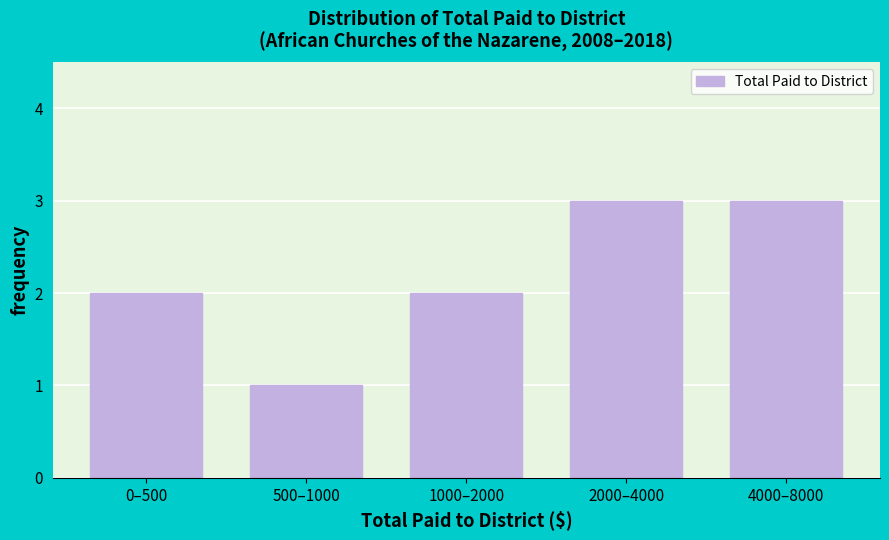

Reading left to right, transcribe all the data shown in this chart.

2	1	2	3	3